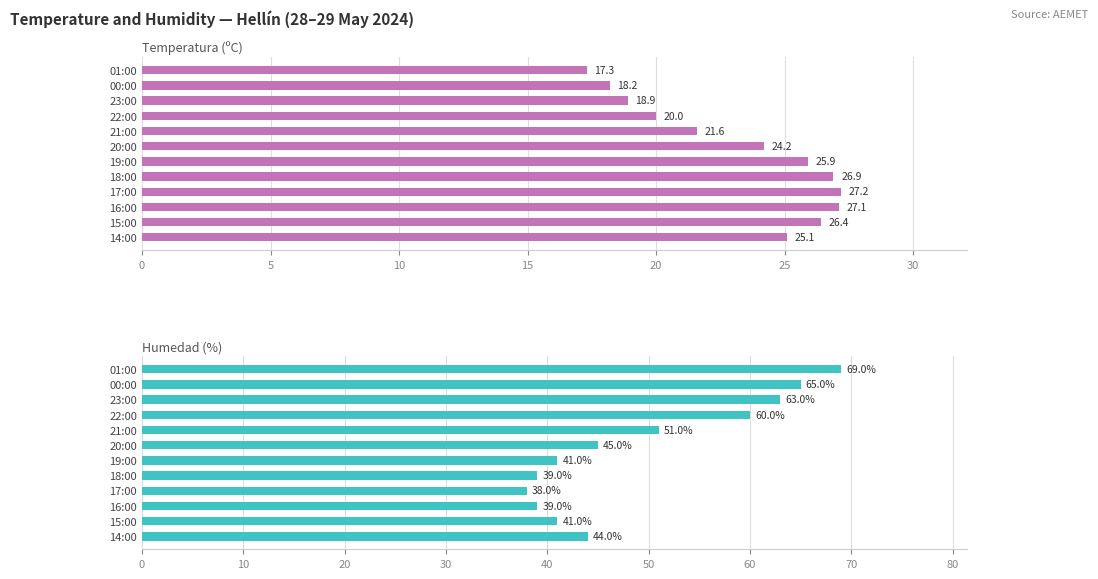

How many distinct data groups are displayed?

2